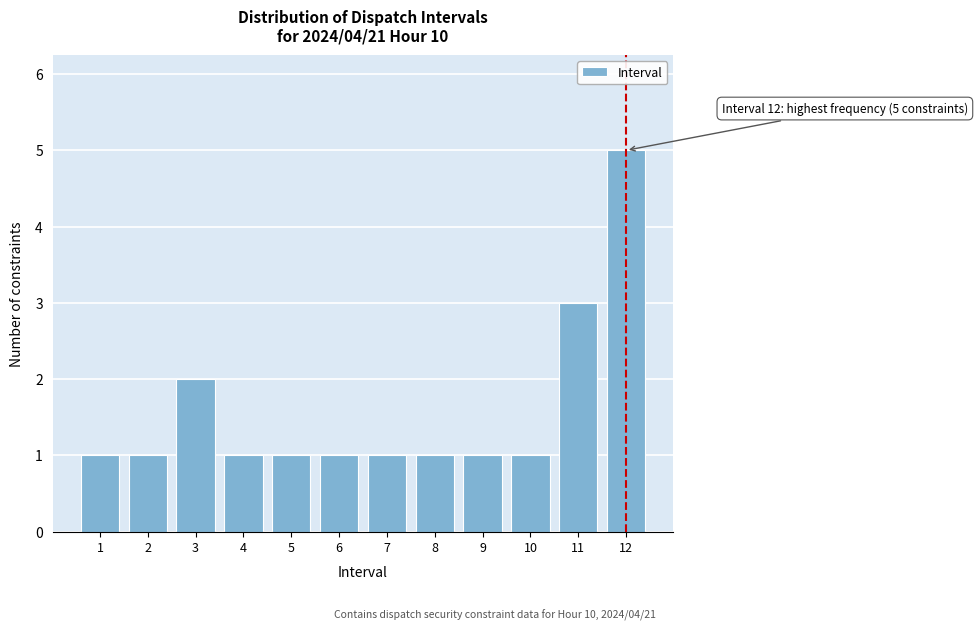

Over which range of the x-axis is the bar tallest?

11.5 to 12.5